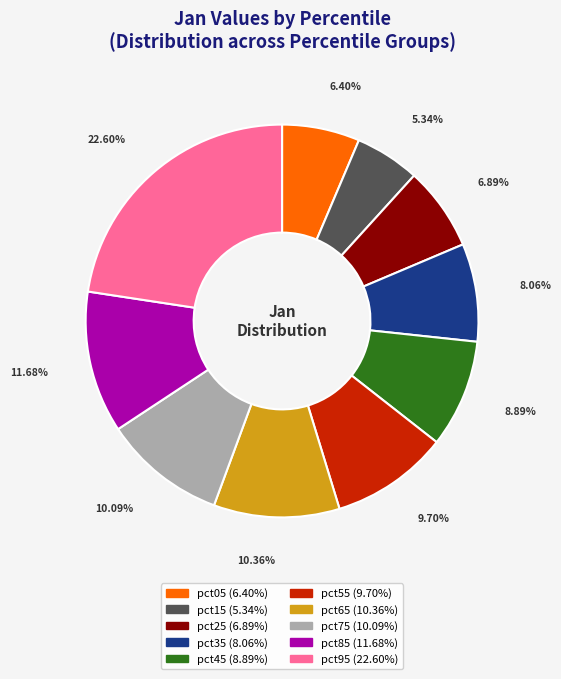

Between pct75 and pct25, which is larger?

pct75